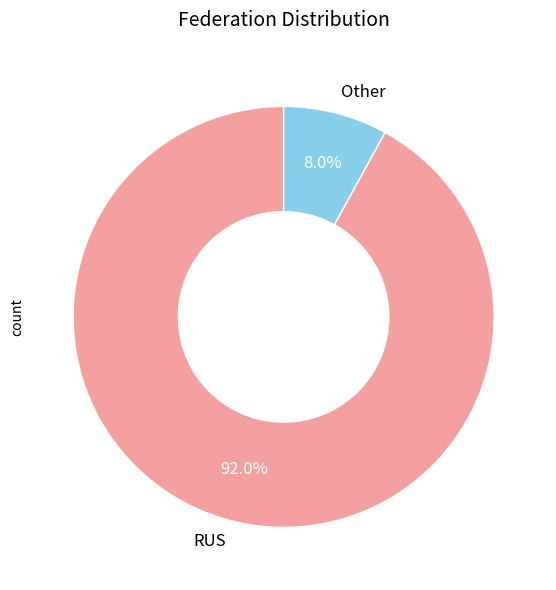

What is the largest slice in the pie chart?

RUS